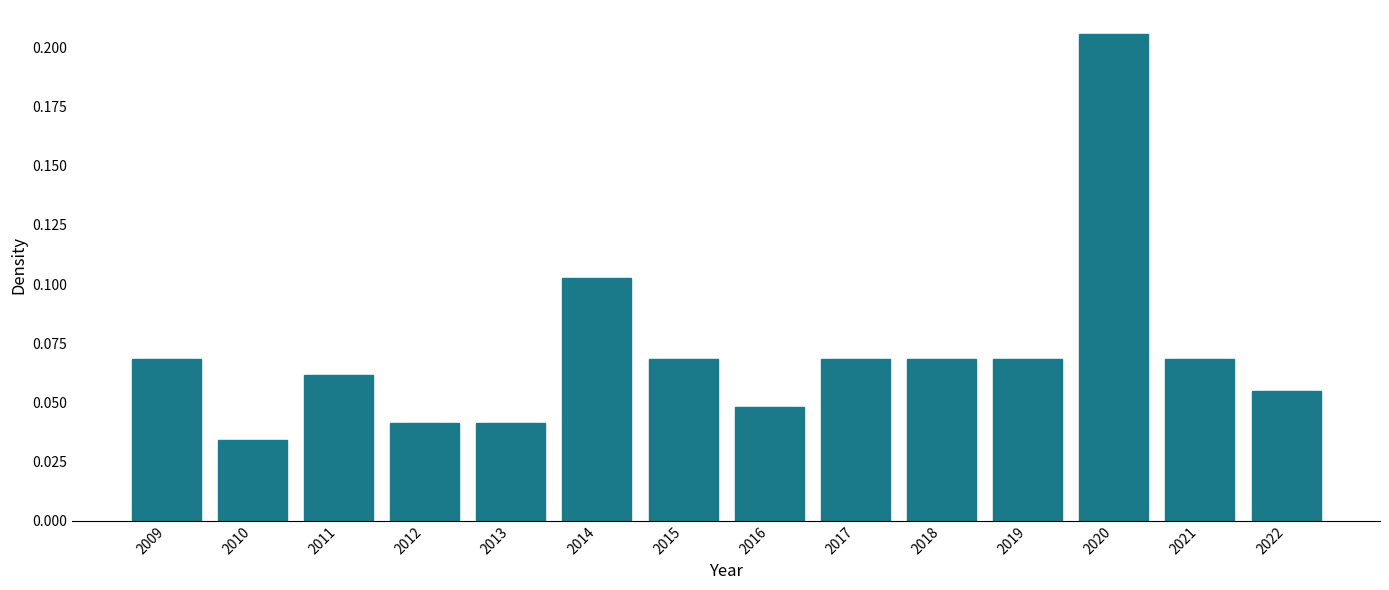

Which has a higher value, 2016 or 2013?

2016